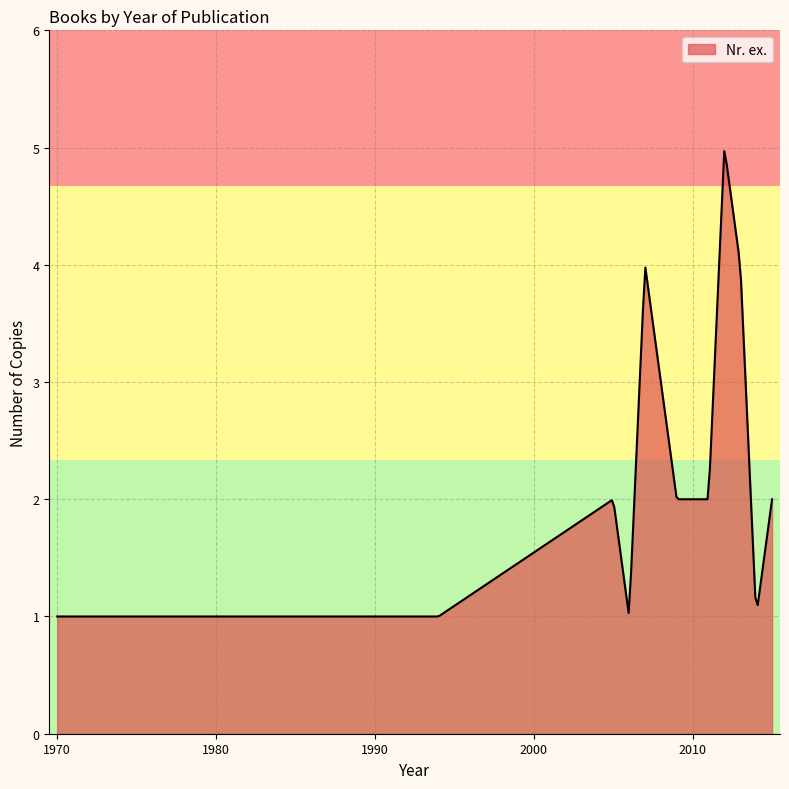

What is the difference between the maximum and minimum values?

4.0